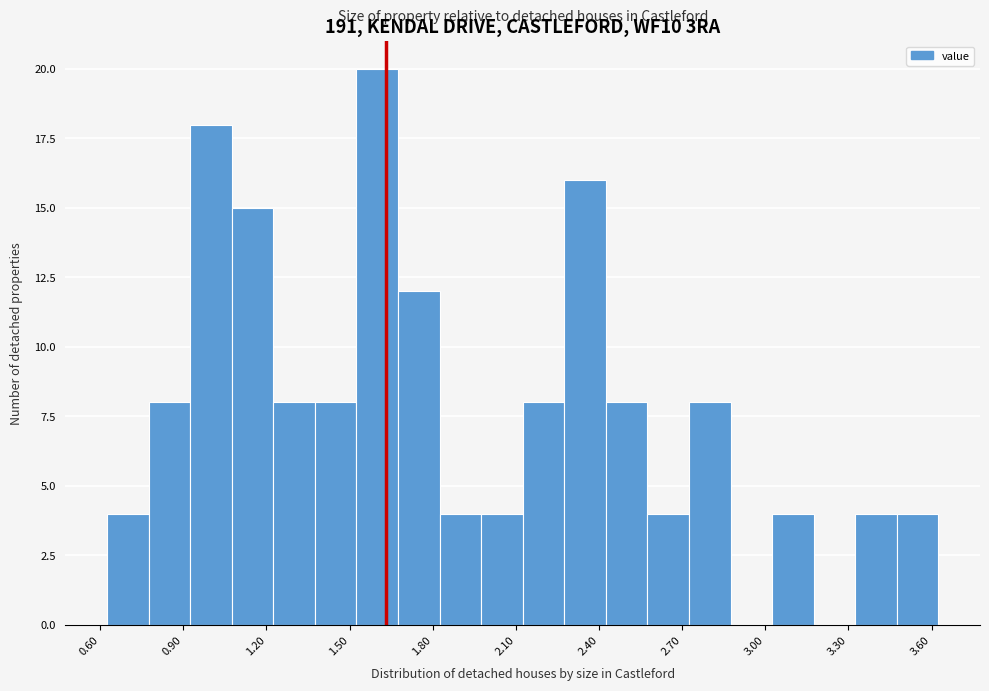

Around what value on the x-axis is the tallest bar? Give the approximate position of its centre, as read against the axis.

1.60